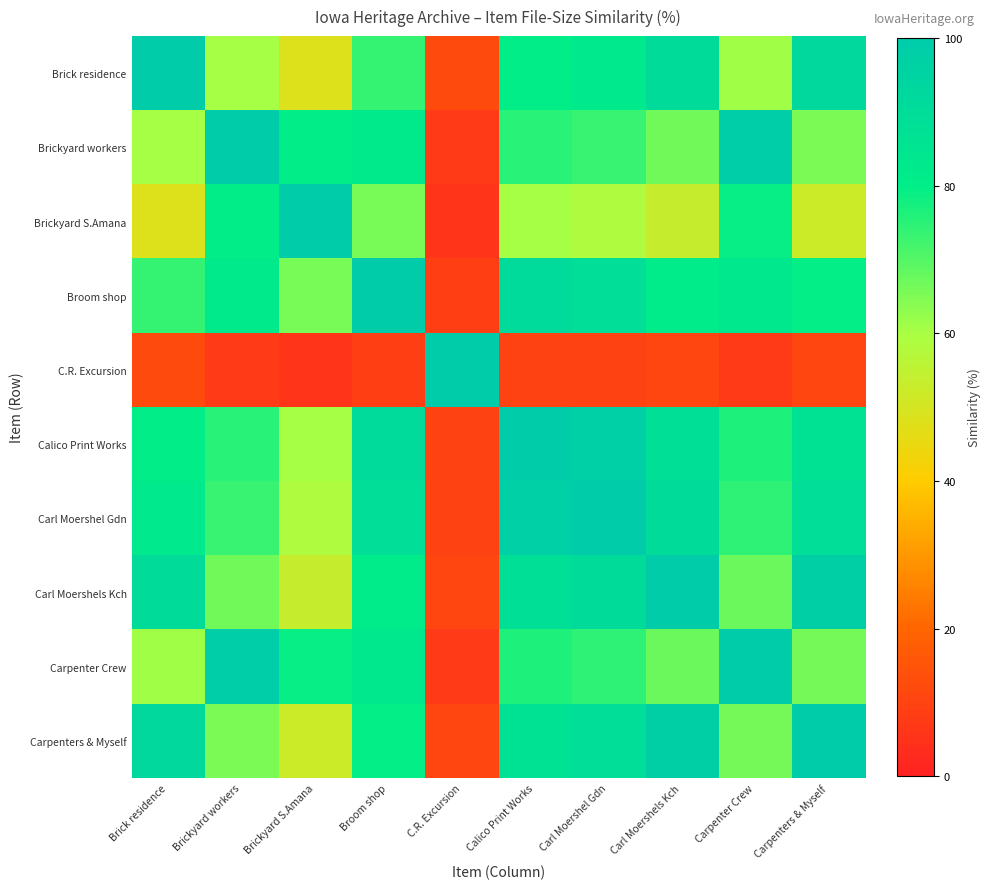

What is the total value across all series at Carpenters & Myself?

740.6